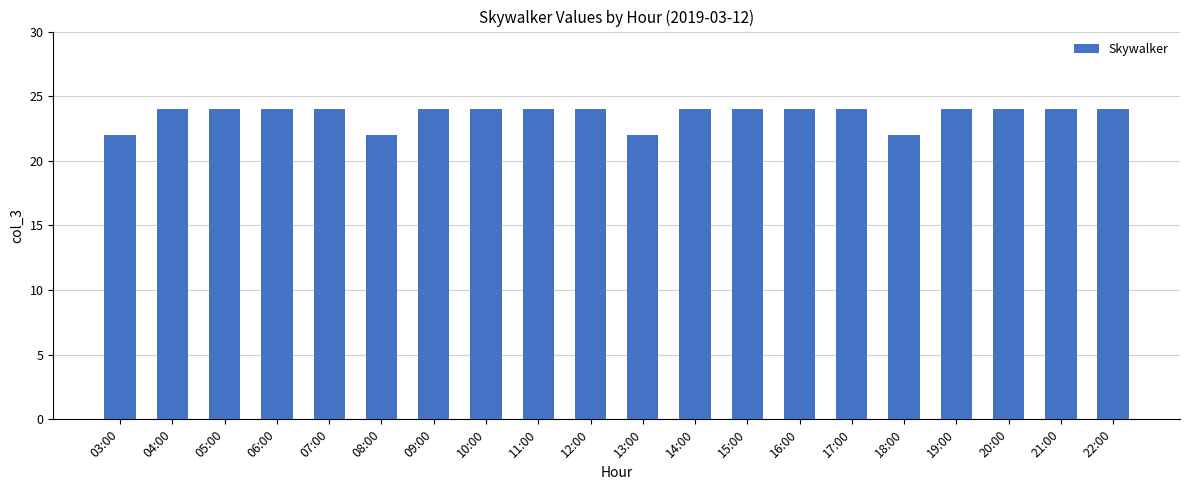

How many categories are shown in the chart?

20